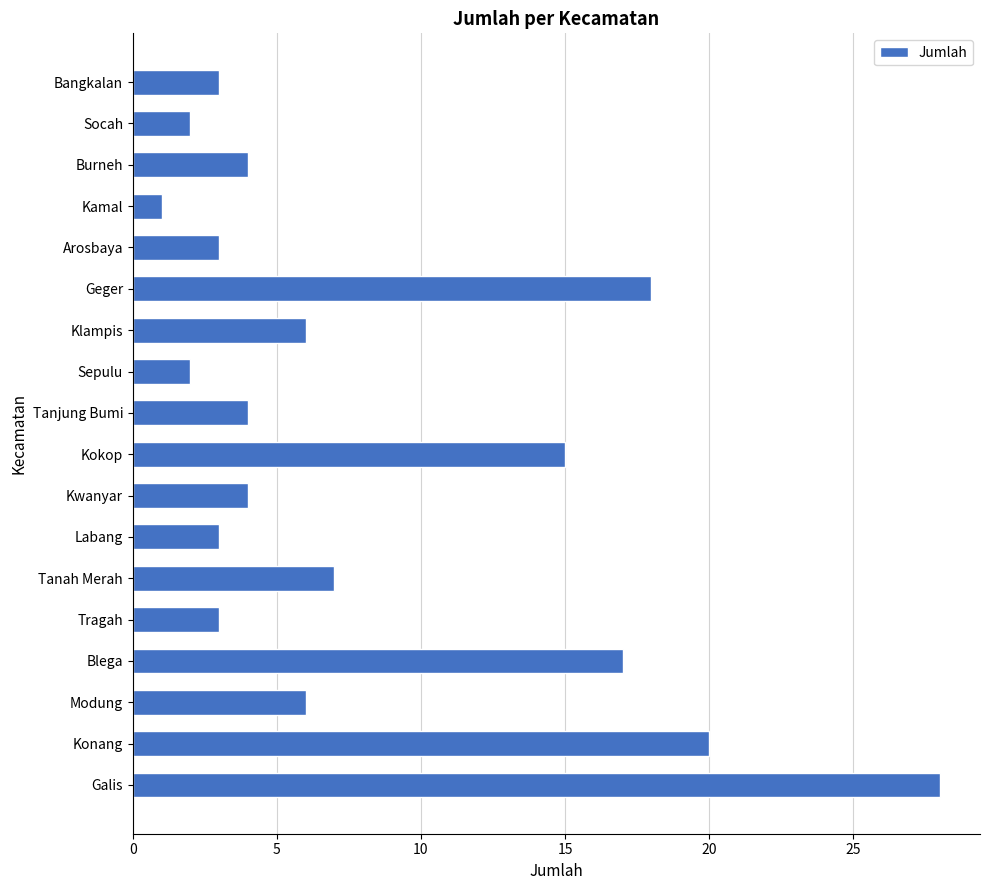

What is the difference between the maximum and minimum values?

27